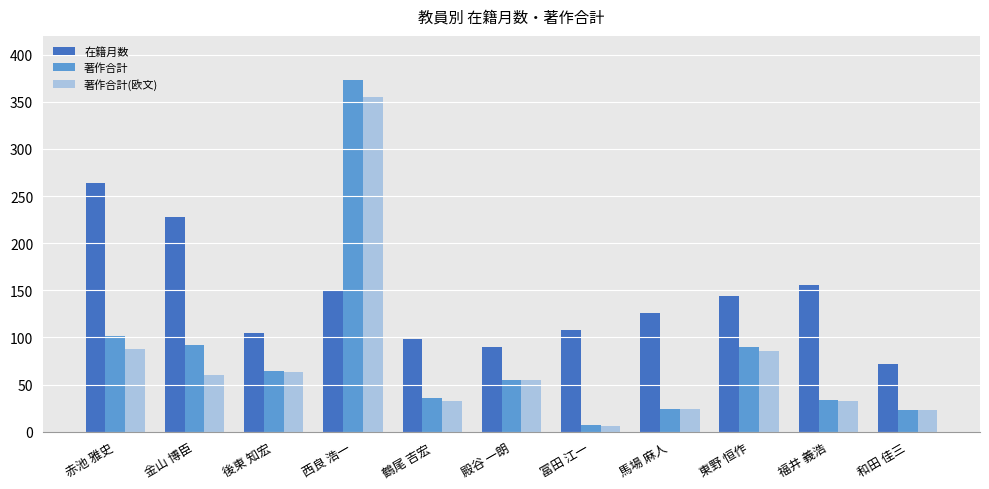

Is it true that 著作合計(欧文) equals 55 at 殿谷 一朗?

True